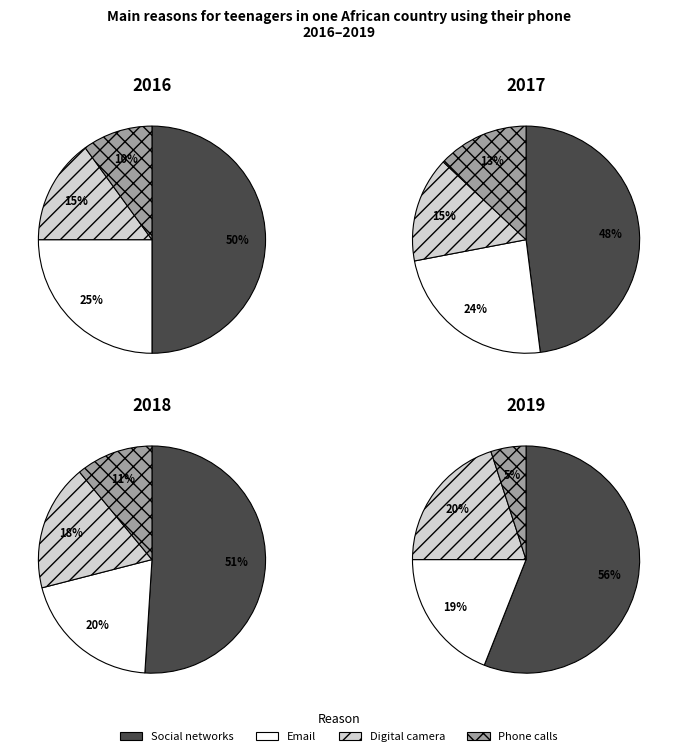

How many slices are in this pie chart?

4